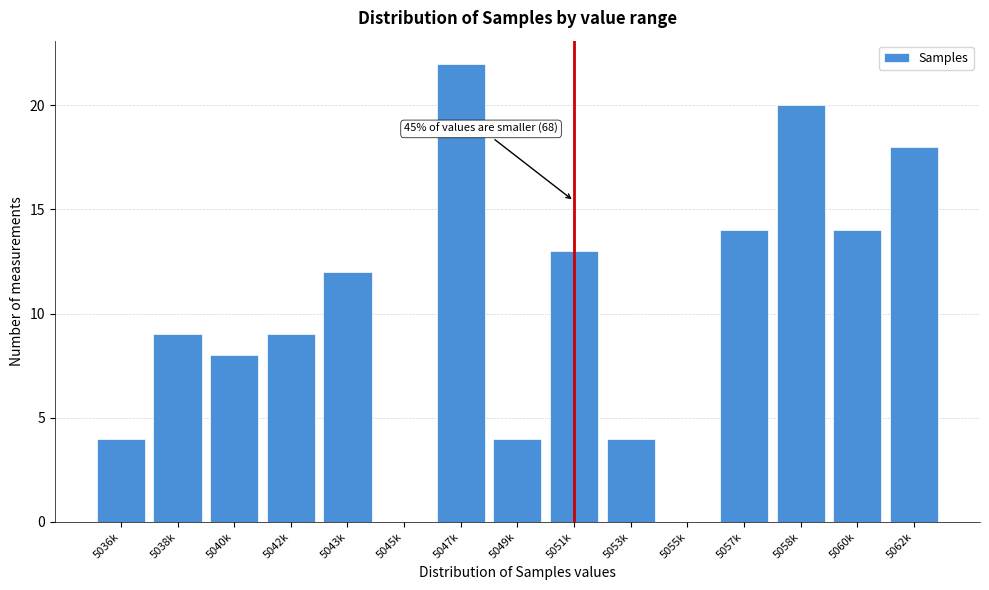

Reading right to left, extract all data points from this chart.

5062k=18	5060k=14	5058k=20	5057k=14	5055k=0	5053k=4	5051k=13	5049k=4	5047k=22	5045k=0	5043k=12	5042k=9	5040k=8	5038k=9	5036k=4